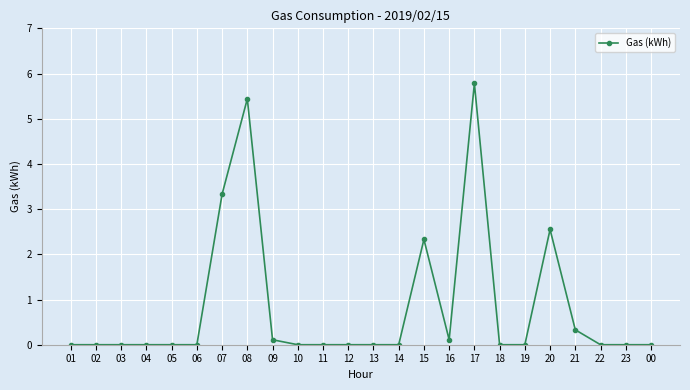

What is the maximum value shown in the chart?

5.8